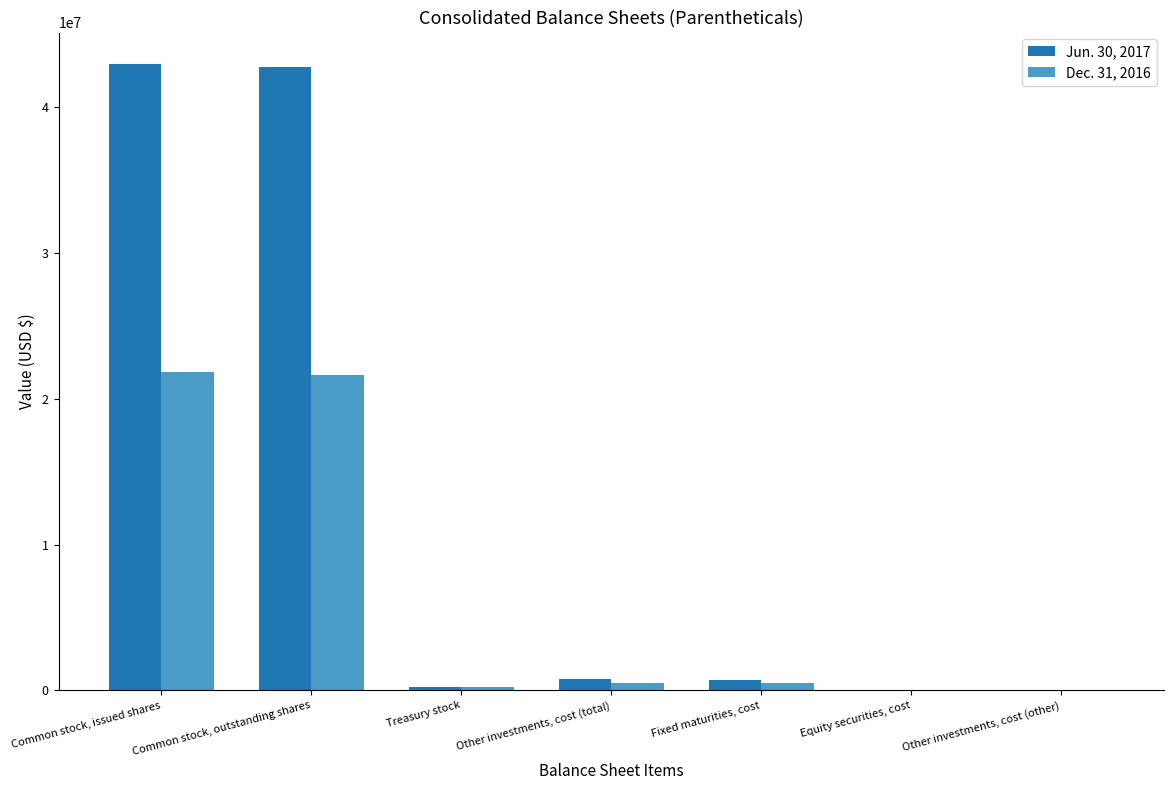

Count the number of categories in the chart.

7